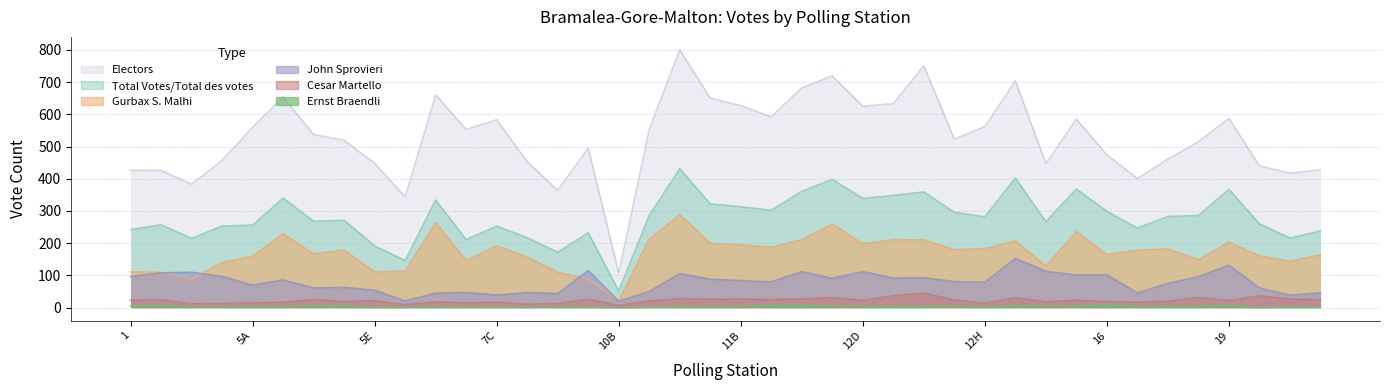

Reading right to left, what are all the values shown in this chart?

Ernst Braendli: 2	4	0	9	5	5	5	11	5	6	7	3	6	5	5	5	6	10	9	5	3	5	2	0	2	3	1	2	2	4	1	1	7	7	4	5	2	3	10	6
Gurbax S. Malhi: 164	144	161	203	149	182	178	165	236	129	207	183	180	210	211	198	260	211	187	195	200	288	213	21	88	110	157	192	146	264	114	111	179	167	229	160	140	88	110	111
John Sprovieri: 46	39	61	132	96	75	46	102	101	113	153	79	81	93	92	112	91	112	80	84	88	106	50	20	115	44	47	39	47	45	21	54	63	61	86	70	97	110	108	97
Cesar Martello: 25	27	37	22	32	20	17	19	23	18	31	14	24	45	37	23	31	27	25	27	26	28	21	7	26	13	11	17	15	18	9	22	19	25	17	15	13	12	25	23
Total Votes/Total des votes: 238	216	260	367	286	283	247	299	368	267	402	282	296	359	348	339	398	361	302	313	322	431	286	52	232	172	217	253	211	334	146	192	271	268	340	256	253	215	257	242
Electors: 428	417	440	587	515	461	401	474	585	447	704	562	523	750	633	625	719	682	592	627	650	800	553	108	495	364	453	583	553	660	344	448	519	537	653	560	457	383	426	426